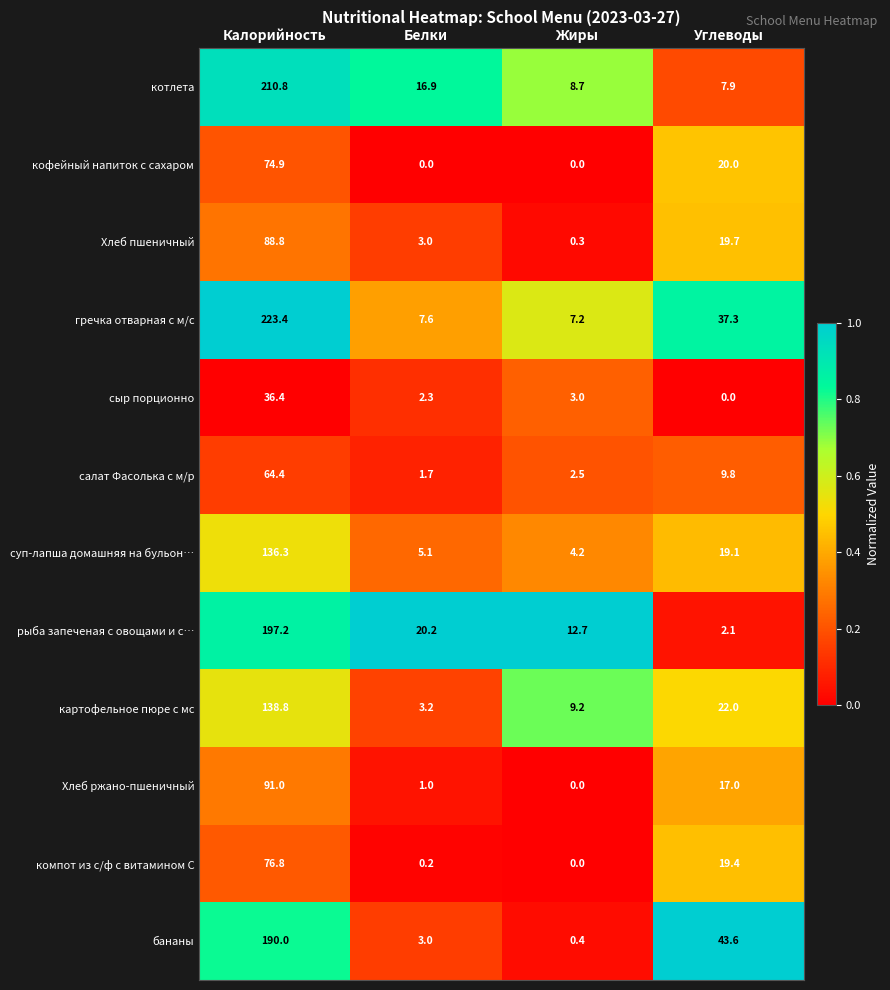

At Калорийность, list the series in order from smallest to largest.

сыр порционно, салат Фасолька с м/р, кофейный напиток с сахаром, компот из с/ф с витамином С, Хлеб пшеничный, Хлеб ржано-пшеничный, суп-лапша домашняя на бульон…, картофельное пюре с мс, бананы, рыба запеченая с овощами и с…, котлета, гречка отварная с м/с